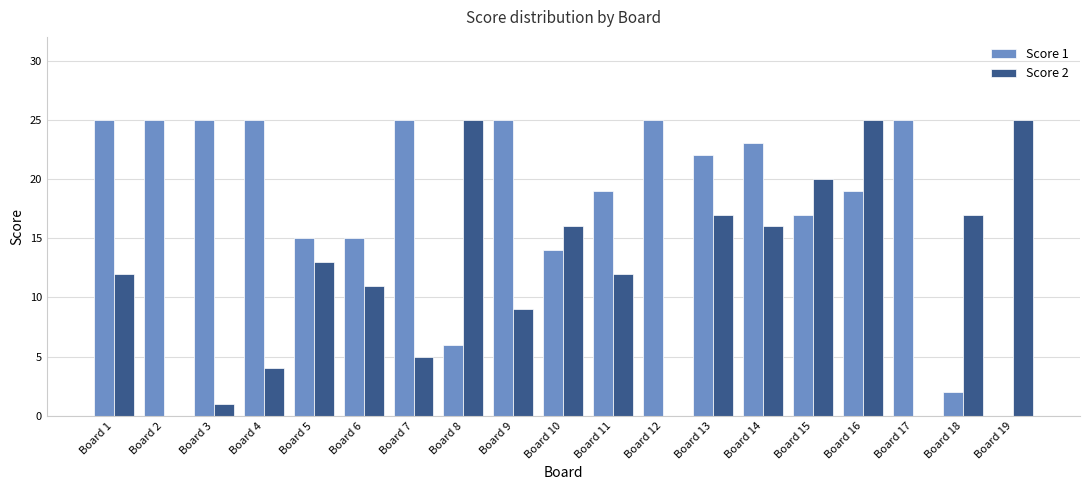

How many series are shown in this chart?

2